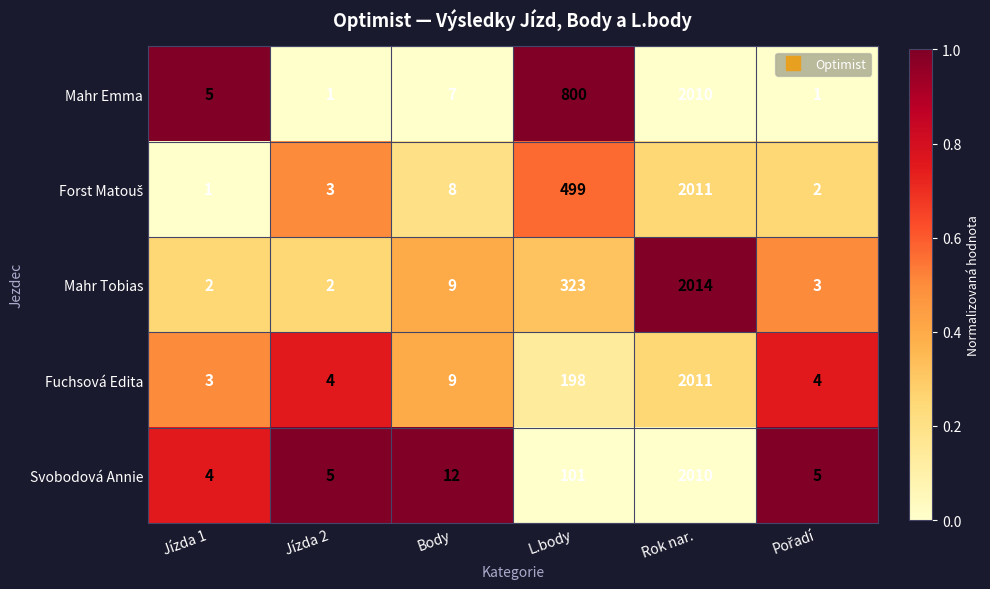

At which label does Svobodová Annie reach its peak?

Rok nar.